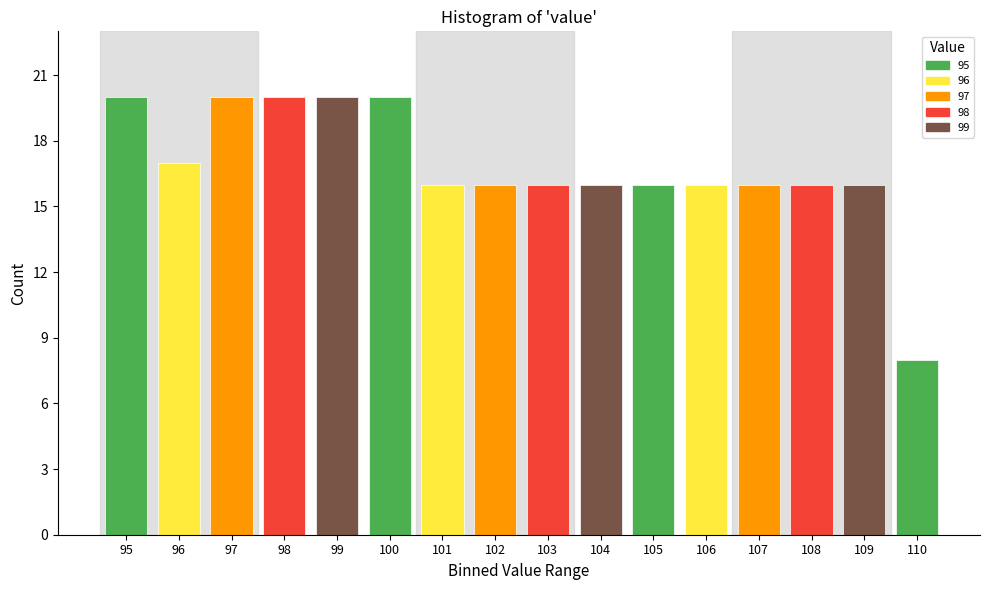

Reading left to right, transcribe all the data shown in this chart.

20	17	20	20	20	20	16	16	16	16	16	16	16	16	16	8